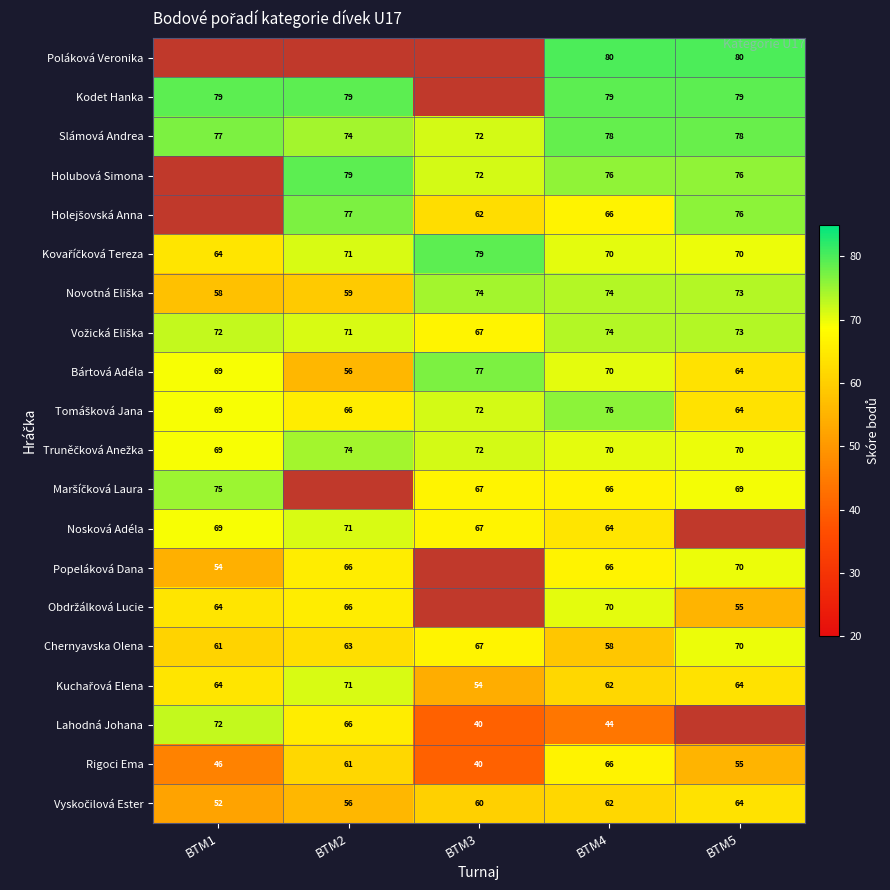

What is the sum of all Bártová Adéla values?

336